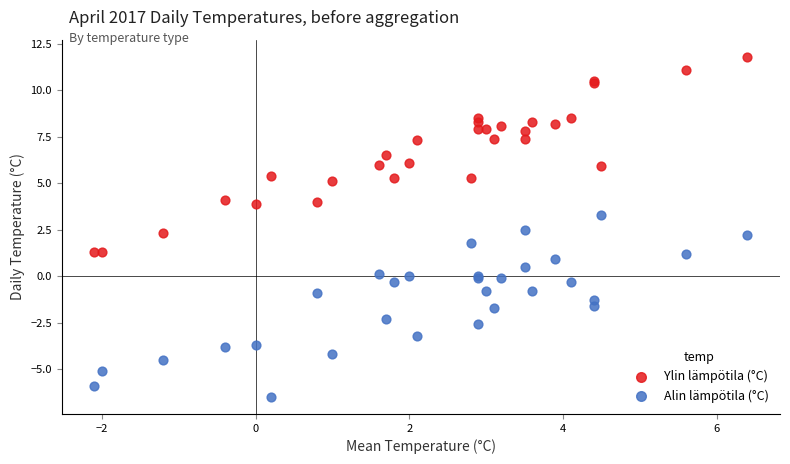

What is the X range (max minus min) for the scatter plot?

8.5